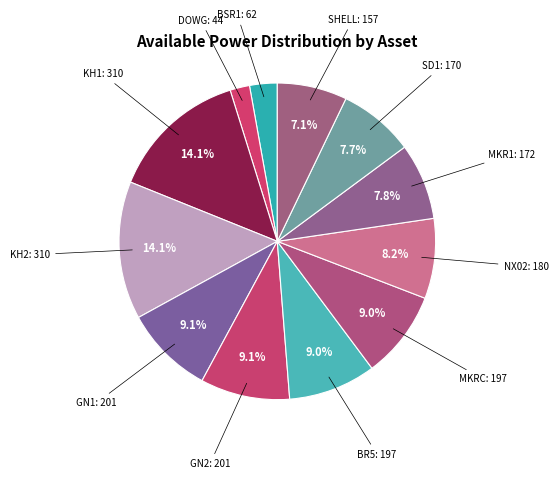

To the nearest percent, what percentage of the pie is GN1?

9%